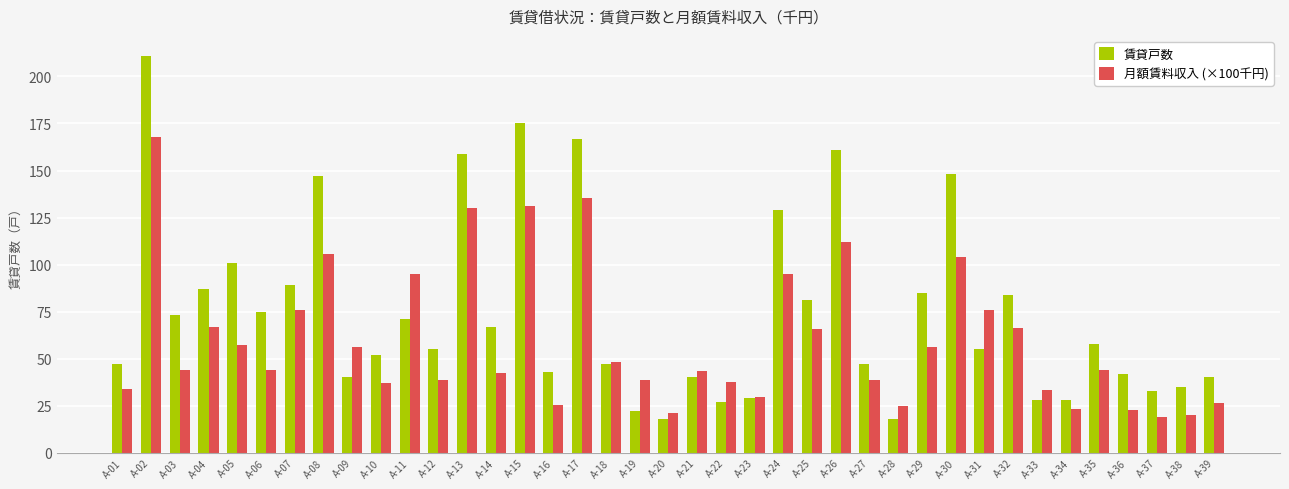

Does the chart contain stacked bars?

No